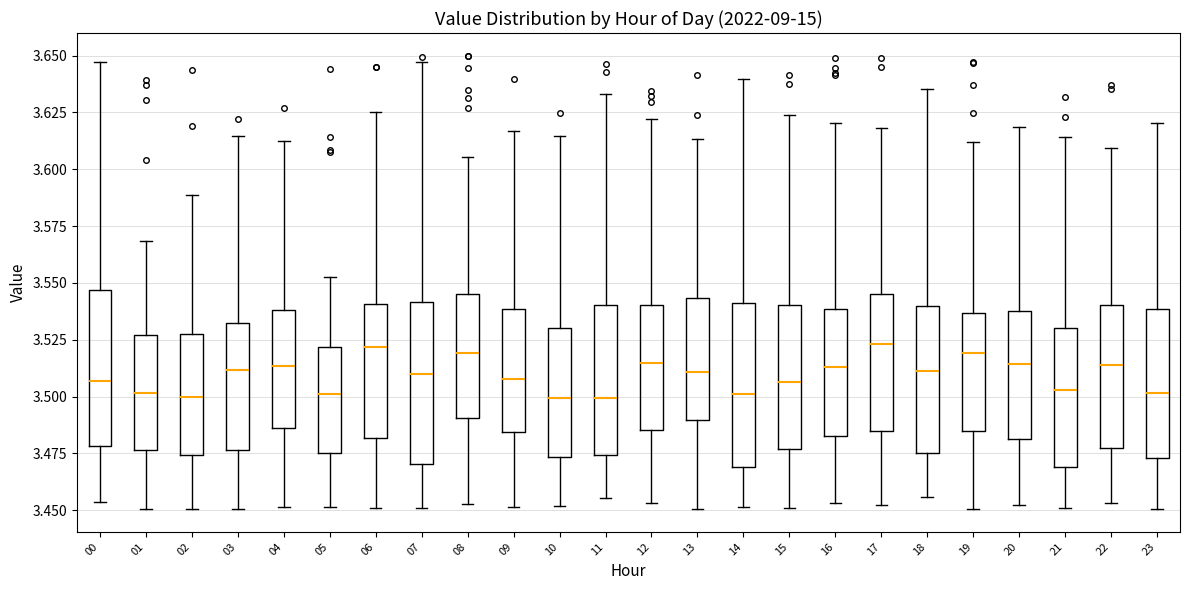

Reading left to right, transcribe this box plot: for each box, give where its median line is, the range the box spans, and where its two whiskers end, as read against the y-axis. The values are not printed on the chart, so give them approximately, as read against the axis.

00: median 3.505, box 3.480 to 3.545, whiskers 3.455 to 3.645
01: median 3.500, box 3.475 to 3.525, whiskers 3.450 to 3.570
02: median 3.500, box 3.475 to 3.525, whiskers 3.450 to 3.590
03: median 3.510, box 3.475 to 3.535, whiskers 3.450 to 3.615
04: median 3.515, box 3.485 to 3.540, whiskers 3.450 to 3.610
05: median 3.500, box 3.475 to 3.520, whiskers 3.450 to 3.555
06: median 3.520, box 3.480 to 3.540, whiskers 3.450 to 3.625
07: median 3.510, box 3.470 to 3.540, whiskers 3.450 to 3.645
08: median 3.520, box 3.490 to 3.545, whiskers 3.455 to 3.605
09: median 3.510, box 3.485 to 3.540, whiskers 3.450 to 3.615
10: median 3.500, box 3.475 to 3.530, whiskers 3.450 to 3.615
11: median 3.500, box 3.475 to 3.540, whiskers 3.455 to 3.635
12: median 3.515, box 3.485 to 3.540, whiskers 3.455 to 3.620
13: median 3.510, box 3.490 to 3.545, whiskers 3.450 to 3.615
14: median 3.500, box 3.470 to 3.540, whiskers 3.450 to 3.640
15: median 3.505, box 3.475 to 3.540, whiskers 3.450 to 3.625
16: median 3.515, box 3.480 to 3.540, whiskers 3.455 to 3.620
17: median 3.525, box 3.485 to 3.545, whiskers 3.450 to 3.620
18: median 3.510, box 3.475 to 3.540, whiskers 3.455 to 3.635
19: median 3.520, box 3.485 to 3.535, whiskers 3.450 to 3.610
20: median 3.515, box 3.480 to 3.535, whiskers 3.450 to 3.620
21: median 3.505, box 3.470 to 3.530, whiskers 3.450 to 3.615
22: median 3.515, box 3.475 to 3.540, whiskers 3.455 to 3.610
23: median 3.500, box 3.475 to 3.540, whiskers 3.450 to 3.620